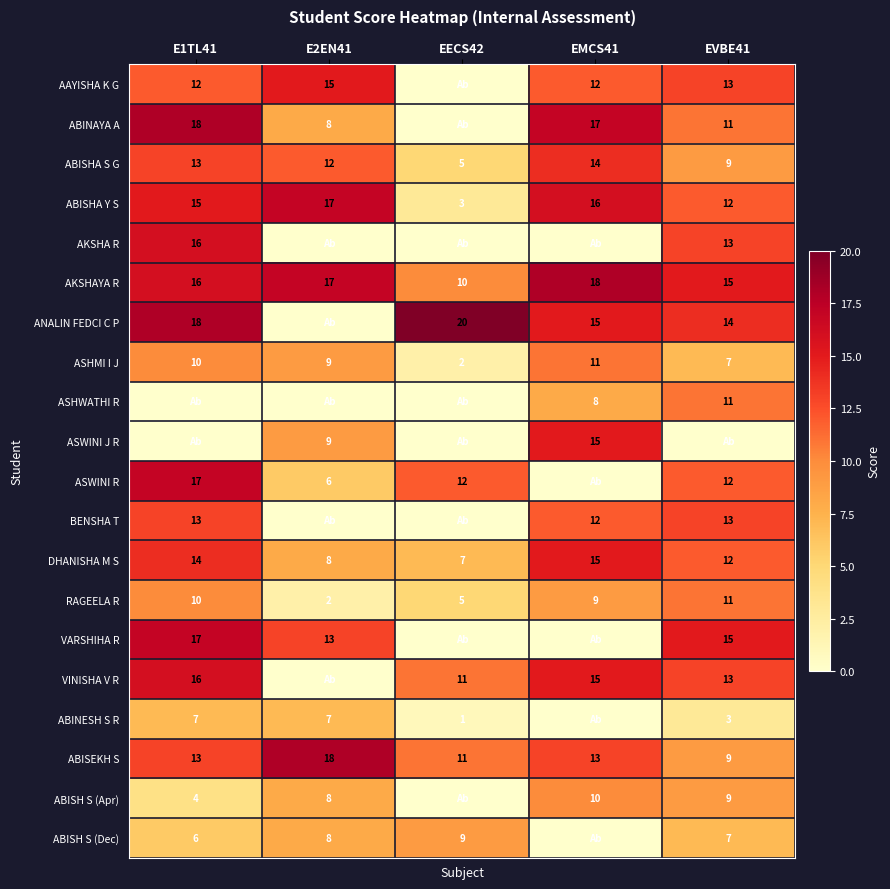

At which category is the sum across all series the highest?

E1TL41